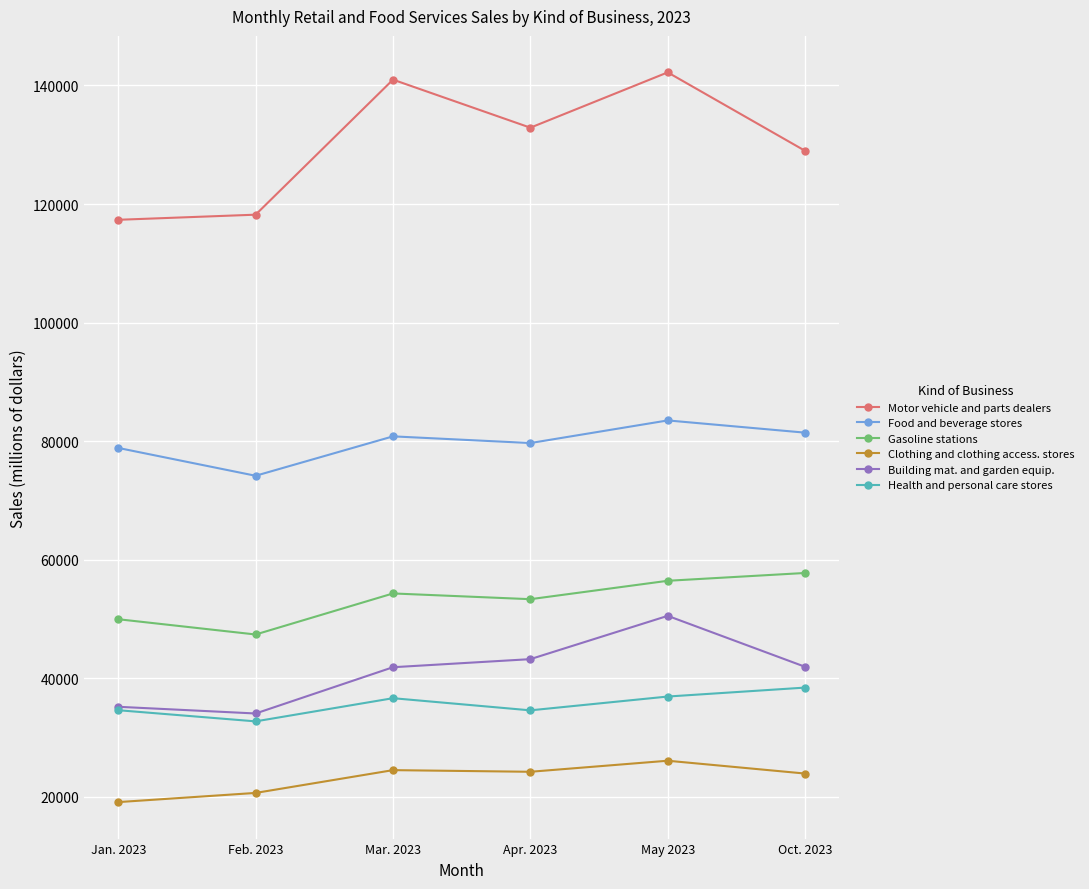

What is the value of the Motor vehicle and parts dealers point at the 3rd from the left?

140983